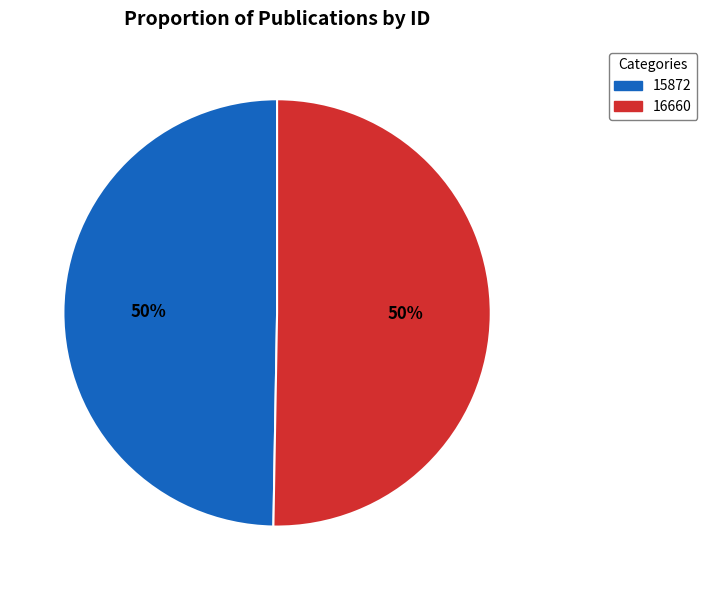

To the nearest percent, what percentage of the pie is 15872?

50%